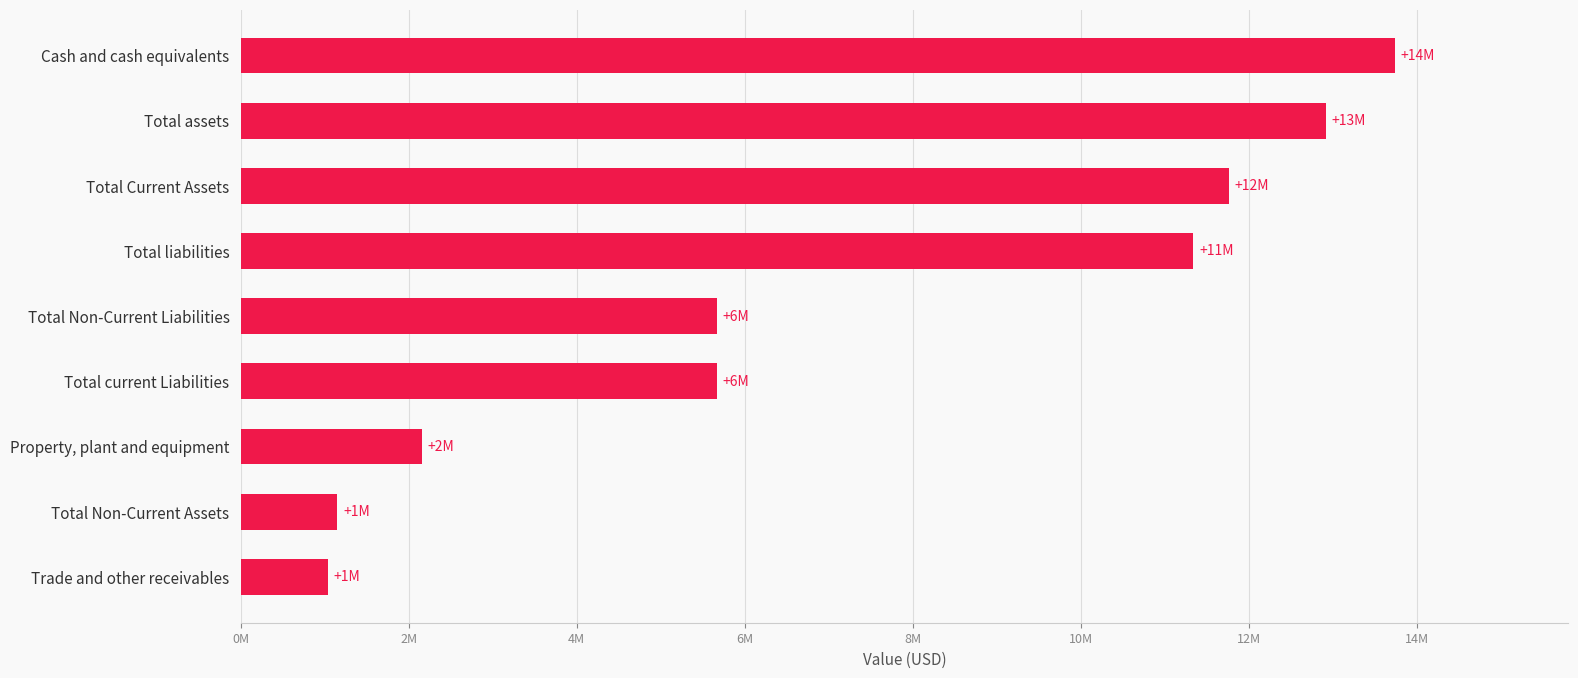

Are the bars horizontal?

Yes